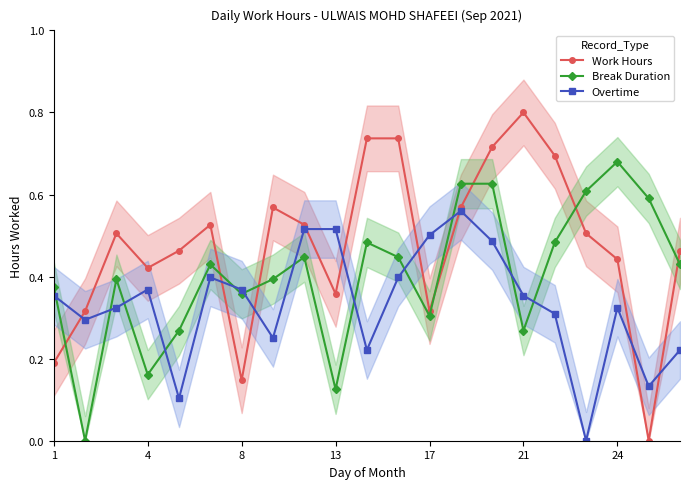

How many interior local valleys does the Overtime series have?

6